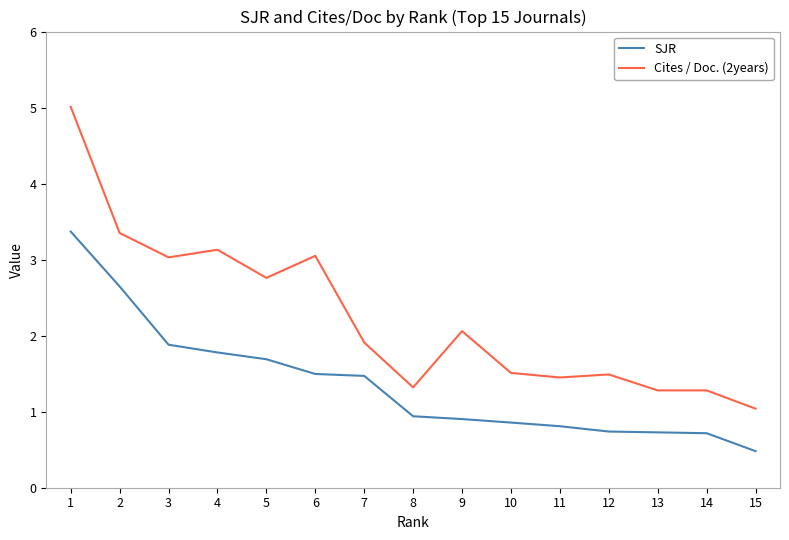

Between 3 and 7, which series saw the biggest shift?

Cites / Doc. (2years)